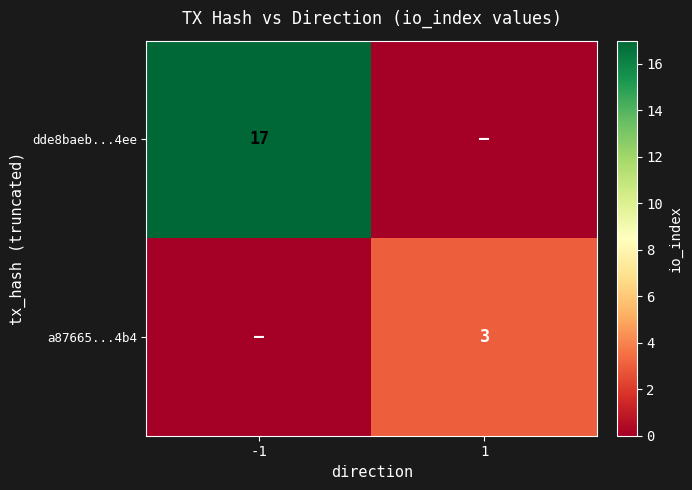

Is it true that dde8baeb...4ee equals 25 at -1?

False